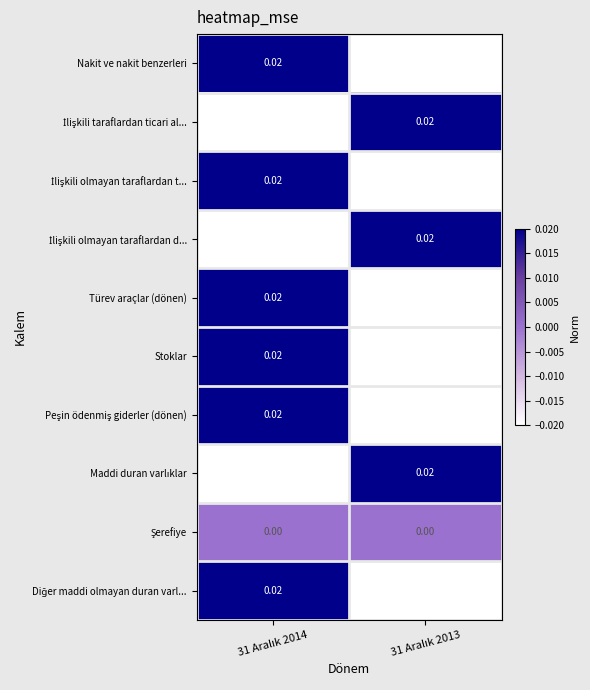

How many categories are shown in the chart?

2